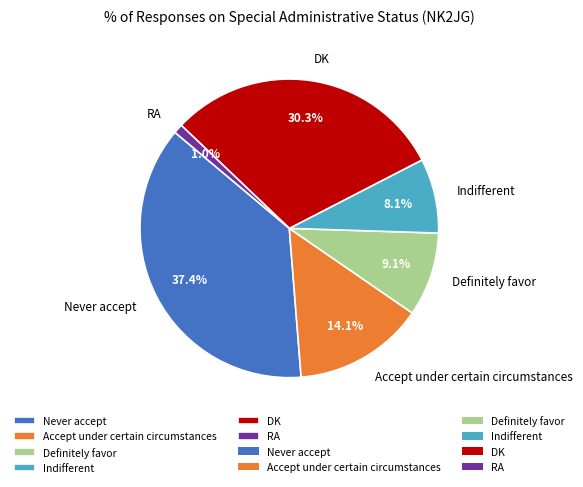

Count the number of slices in the pie.

6